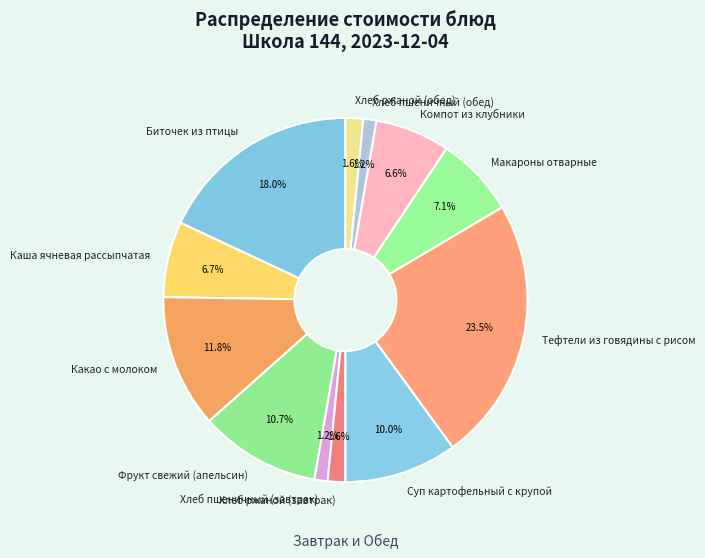

What is the largest slice in the pie chart?

Тефтели из говядины с рисом